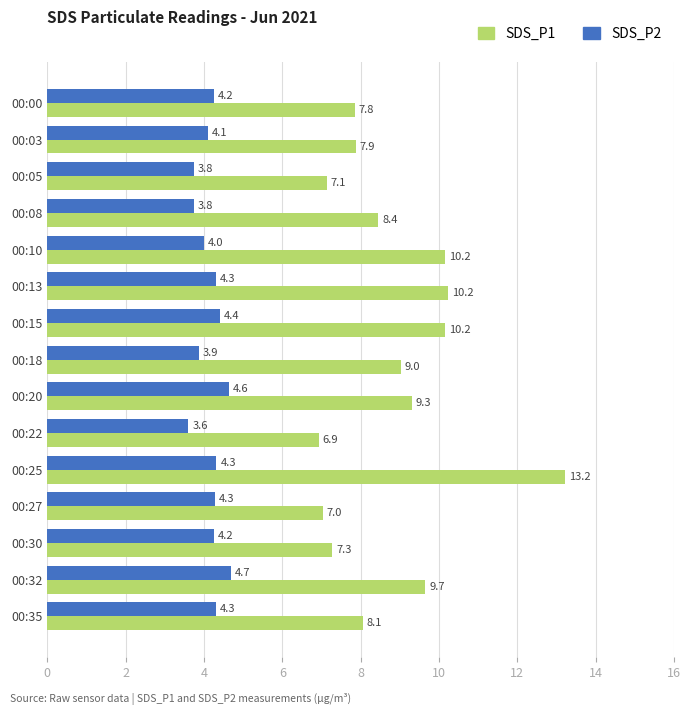

Which series has the largest total across all categories?

SDS_P1